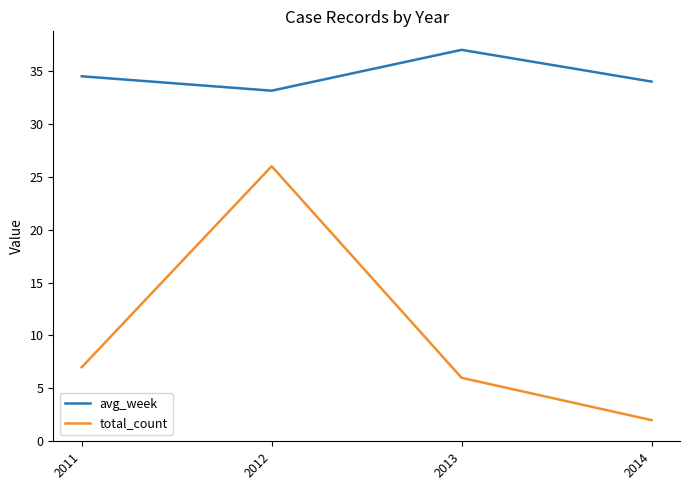

List the series in order of their peak value, highest first.

avg_week, total_count